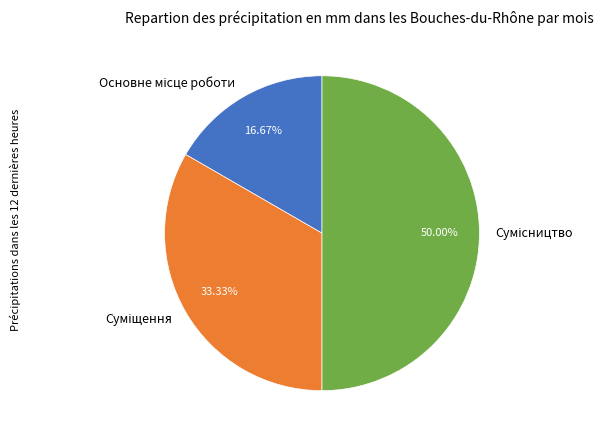

Is it true that Суміщення is 23% of the pie?

False